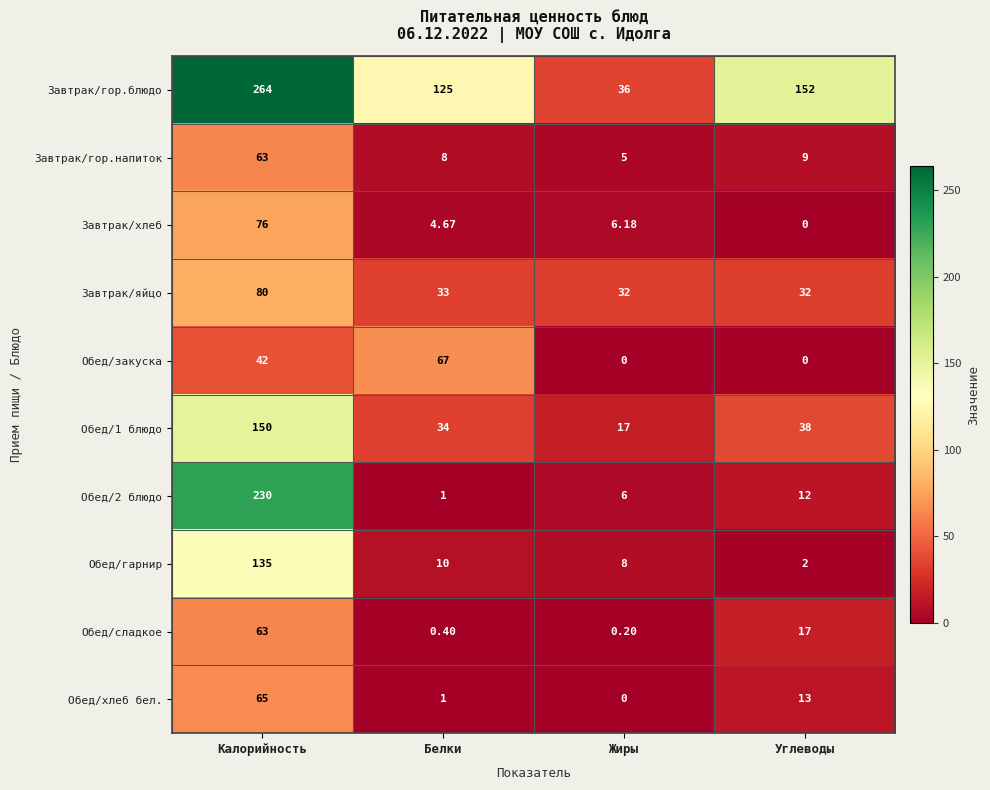

List the labels in order of Завтрак/хлеб value, largest first.

Калорийность, Жиры, Белки, Углеводы